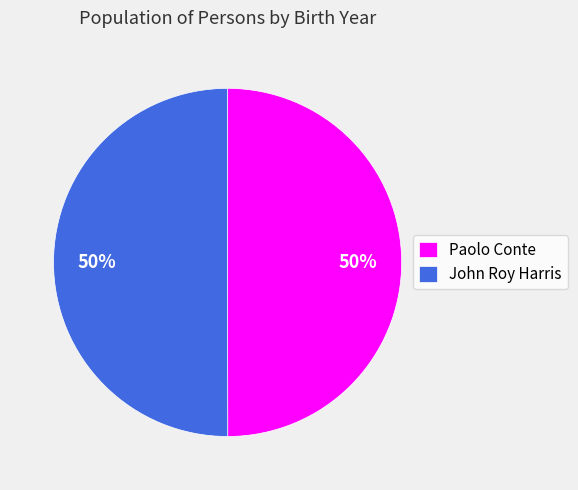

What percentage is the Paolo Conte slice, to the nearest percent?

50%